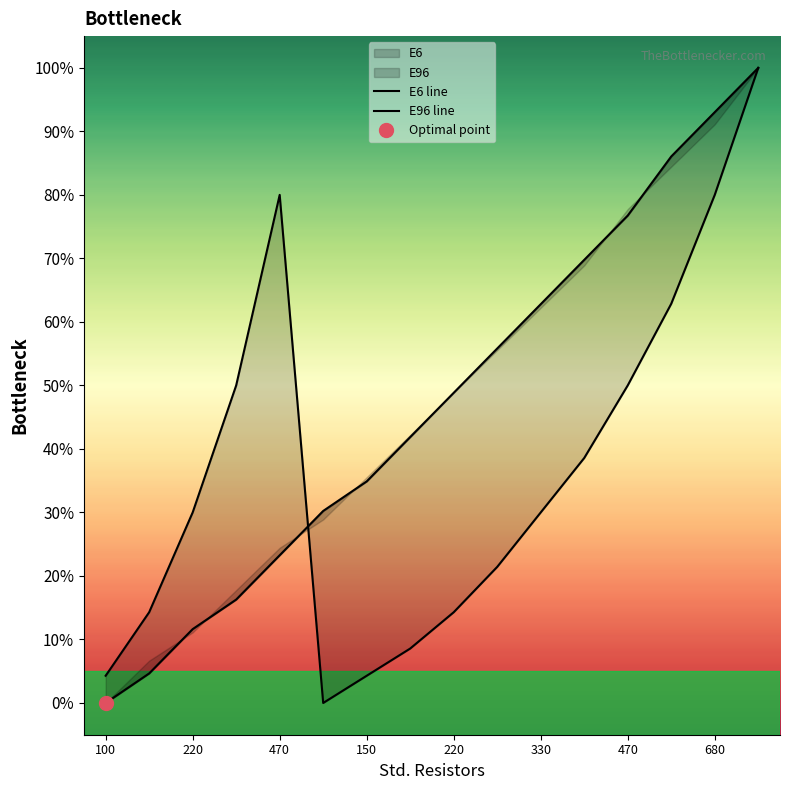

What is the highest value of the E96 line series?

100.0